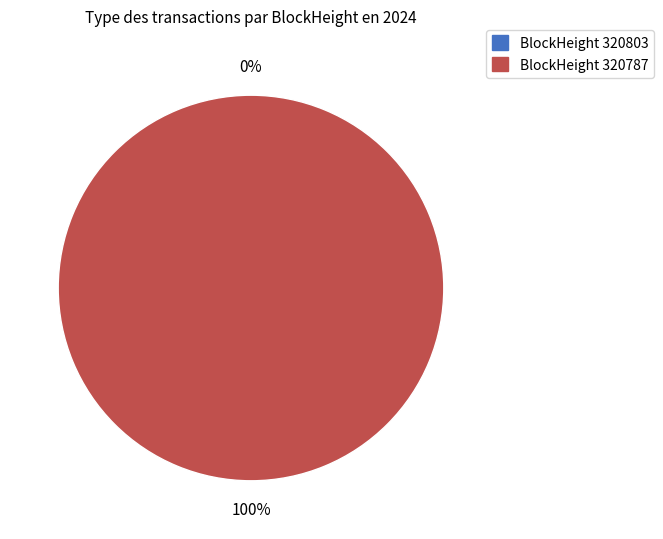

To the nearest percent, what is the average slice percentage?

50%